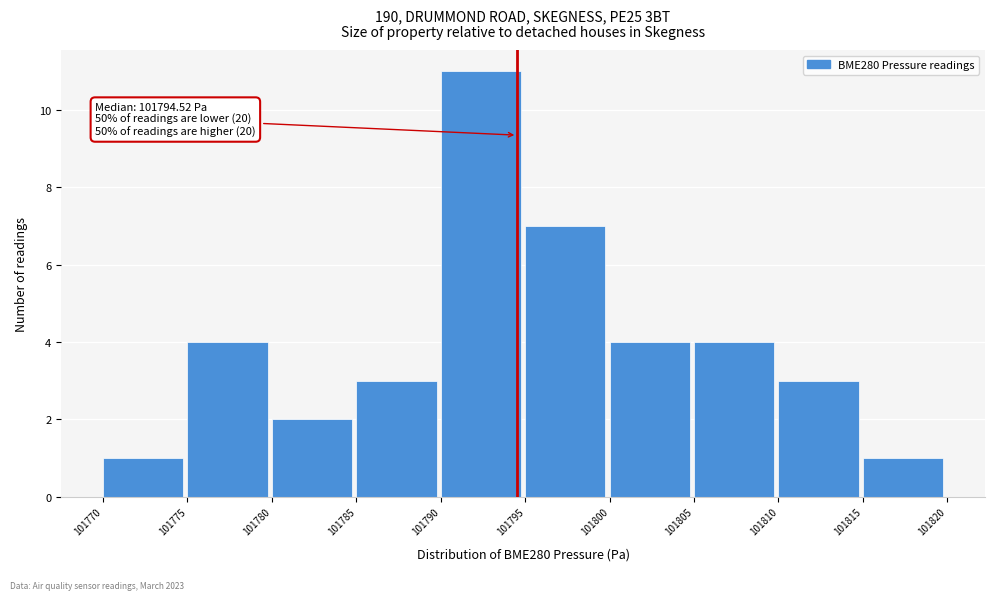

Over which range of the x-axis is the bar tallest?

101790 to 101795